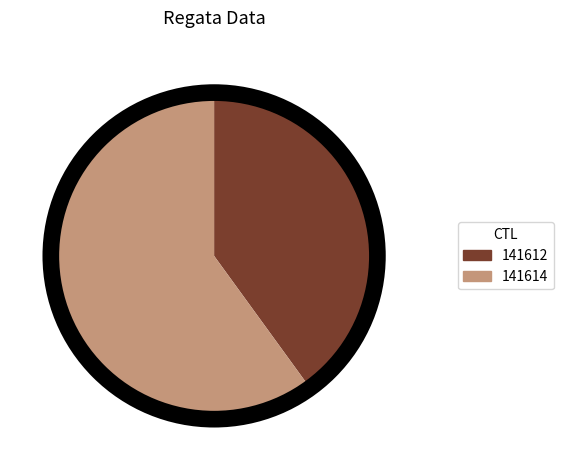

Which slice represents more than half of the pie?

141614